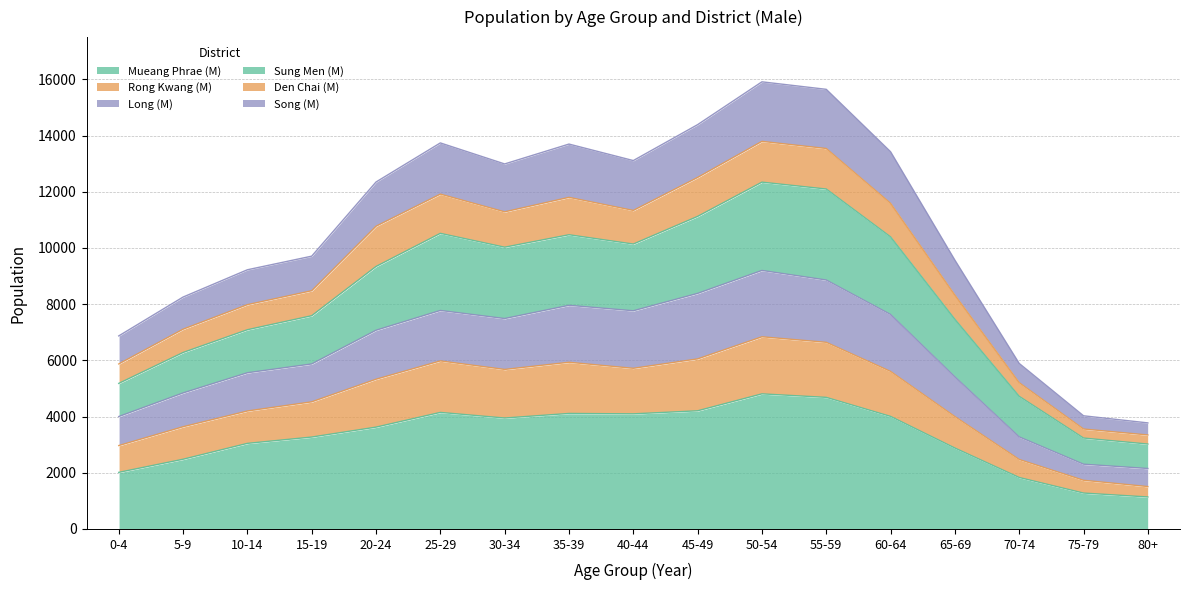

What is the label of the 3rd point from the right?

70-74